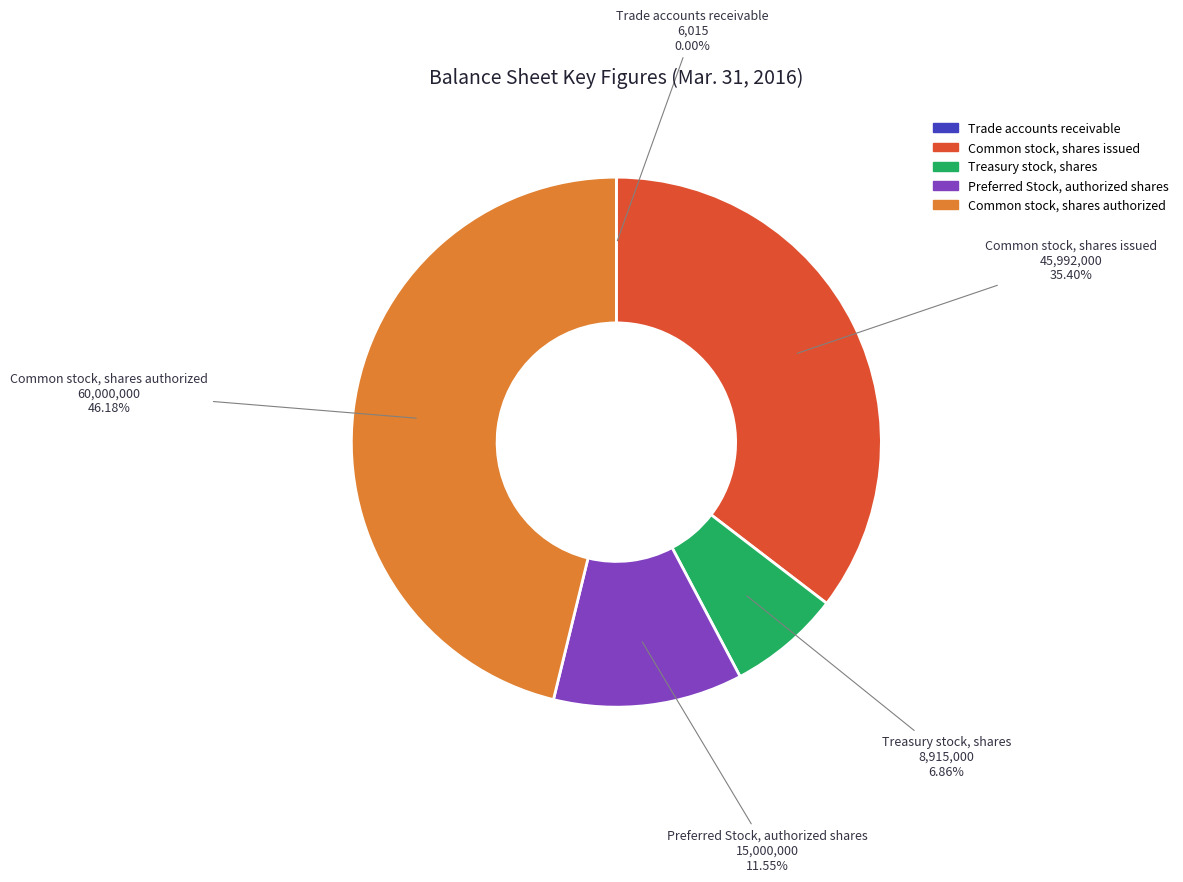

Does Common stock, shares authorized represent more than half of the total?

No